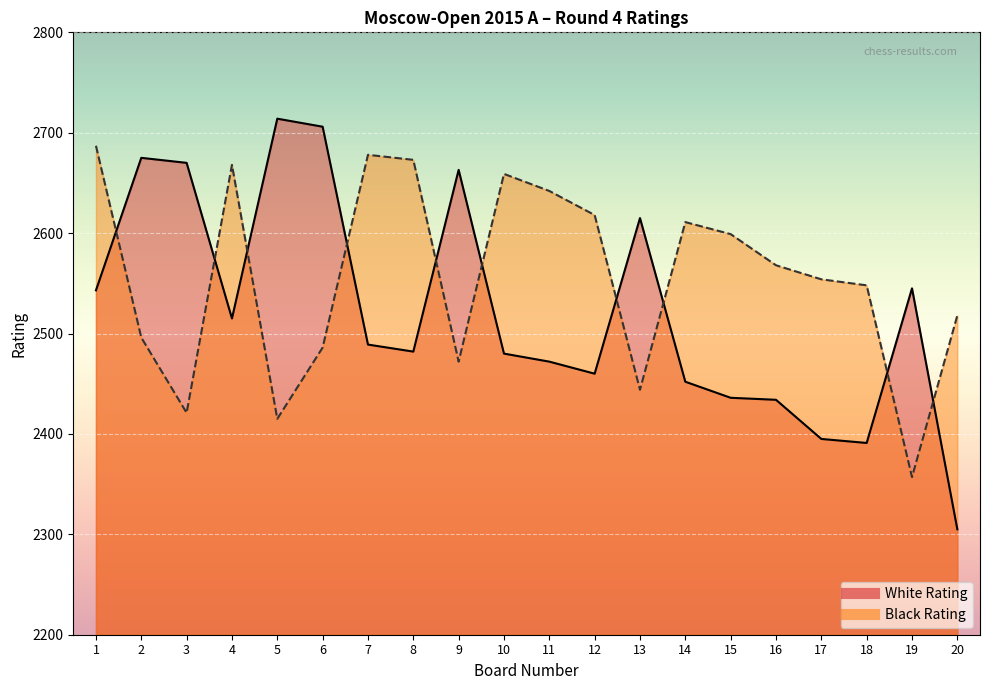

What is the difference between the White Rating values at 14 and 16?

18